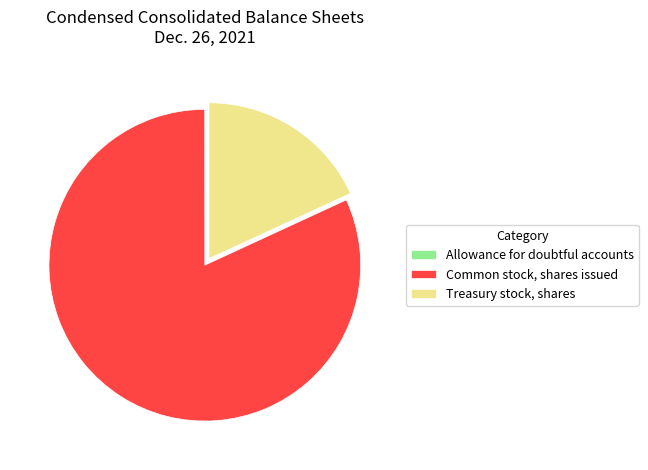

True or false: Treasury stock, shares accounts for 18% of the total.

True